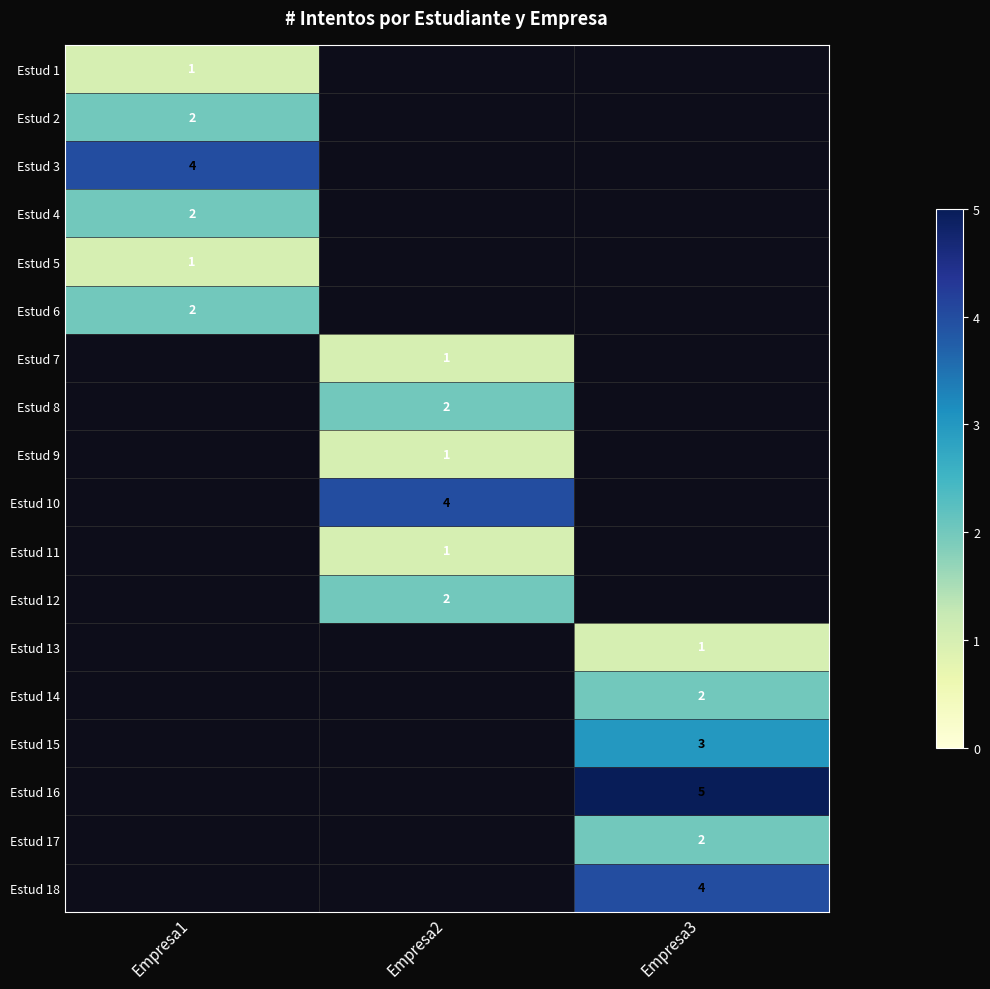

Count the number of data series in this chart.

18